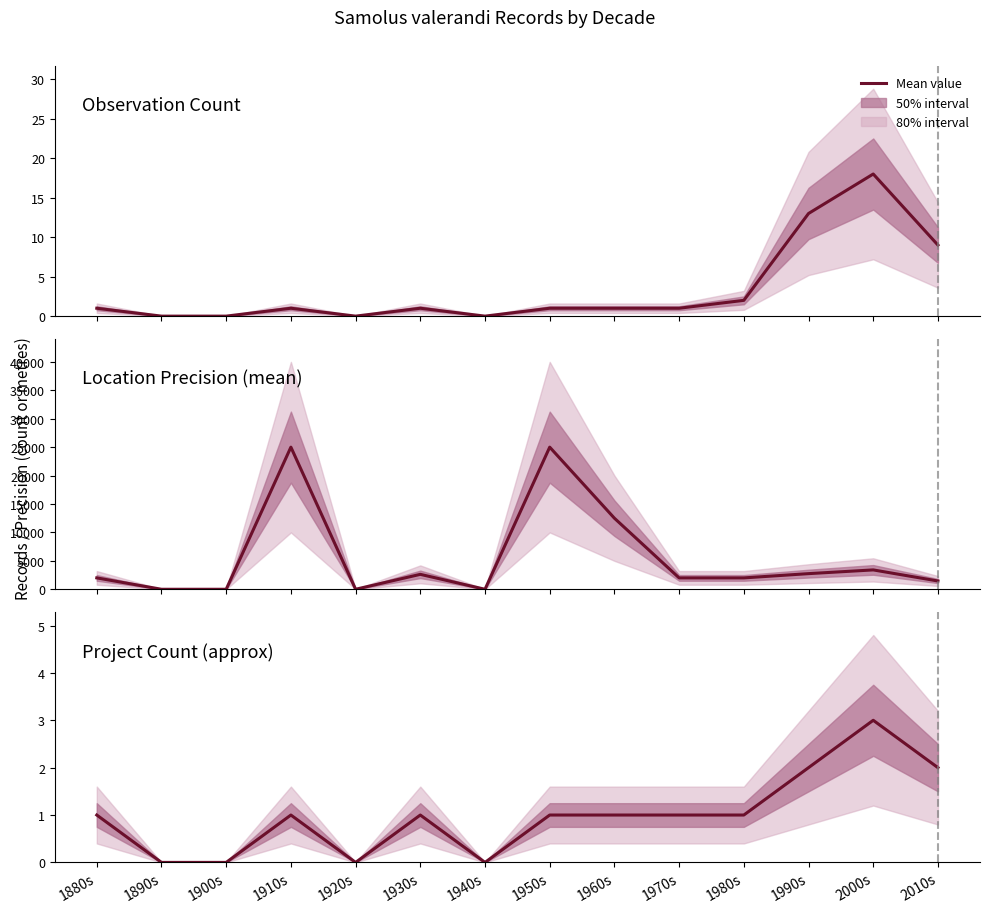

At which category is the sum across all series the highest?

1910s